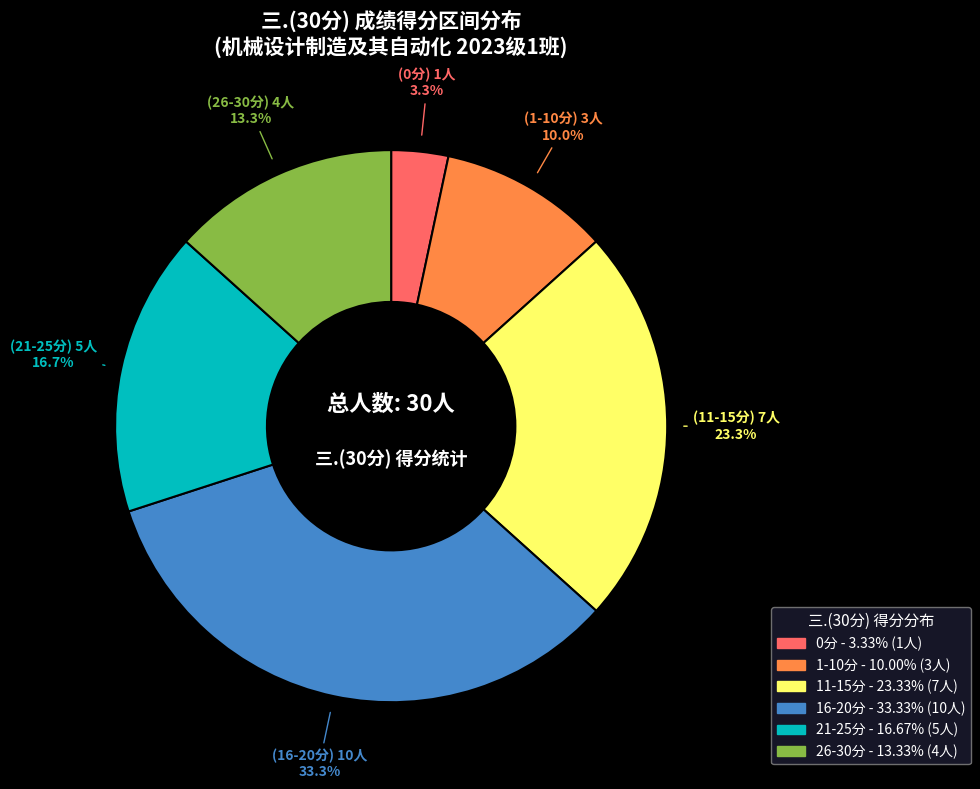

Is there a majority slice in this chart?

No